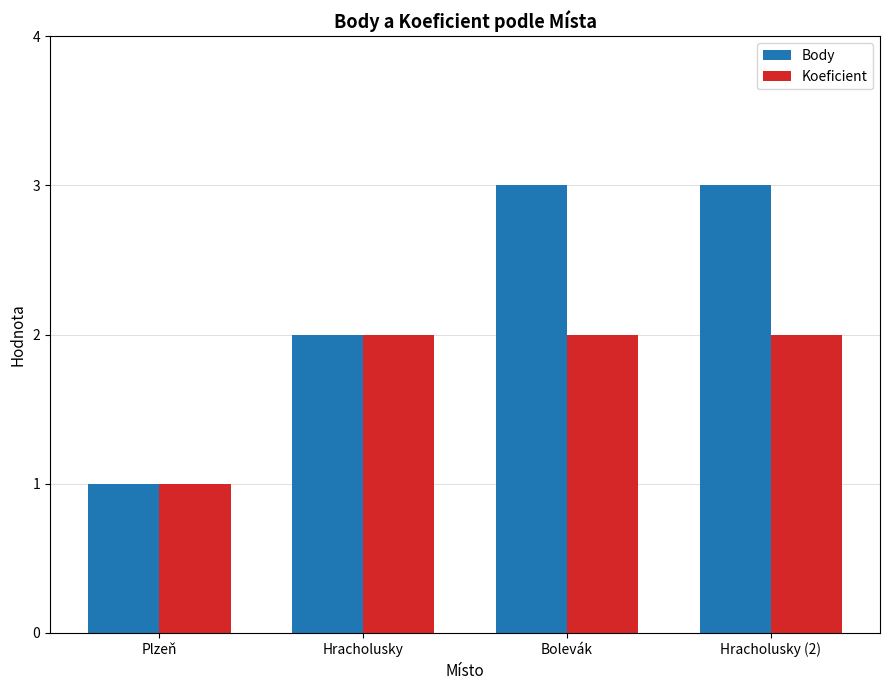

What position from the left is Hracholusky?

2